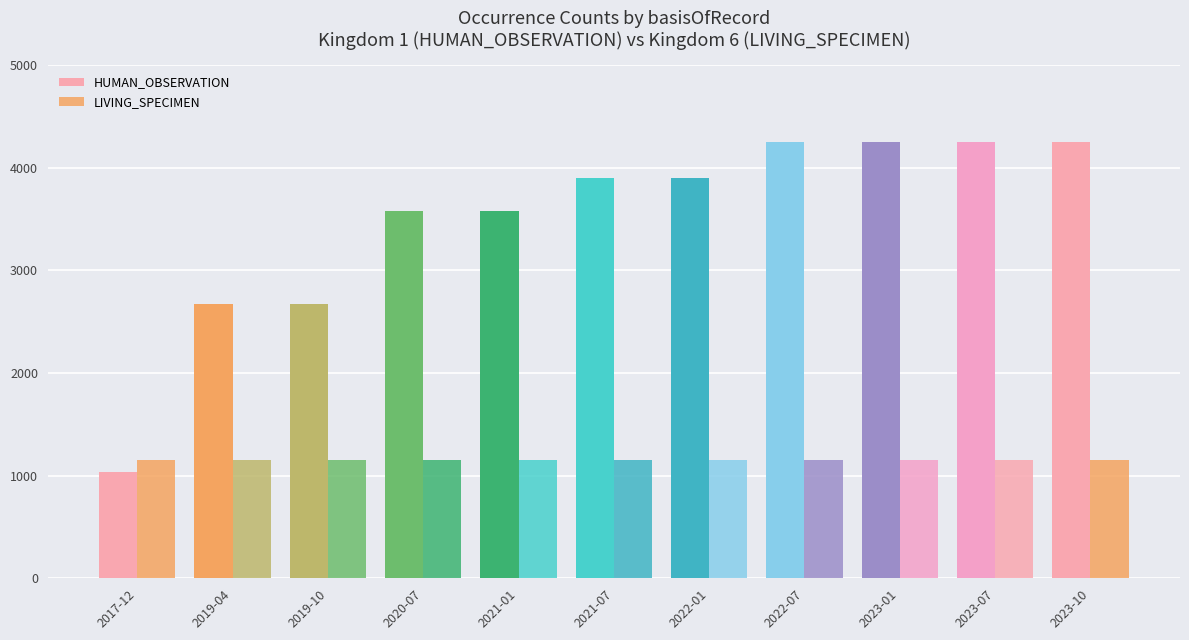

What is the label of the 5th bar from the left?

2021-01